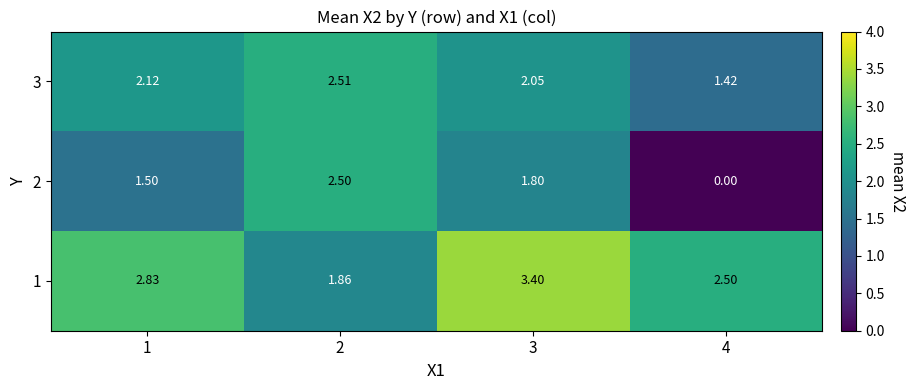

How many categories are shown in the chart?

4